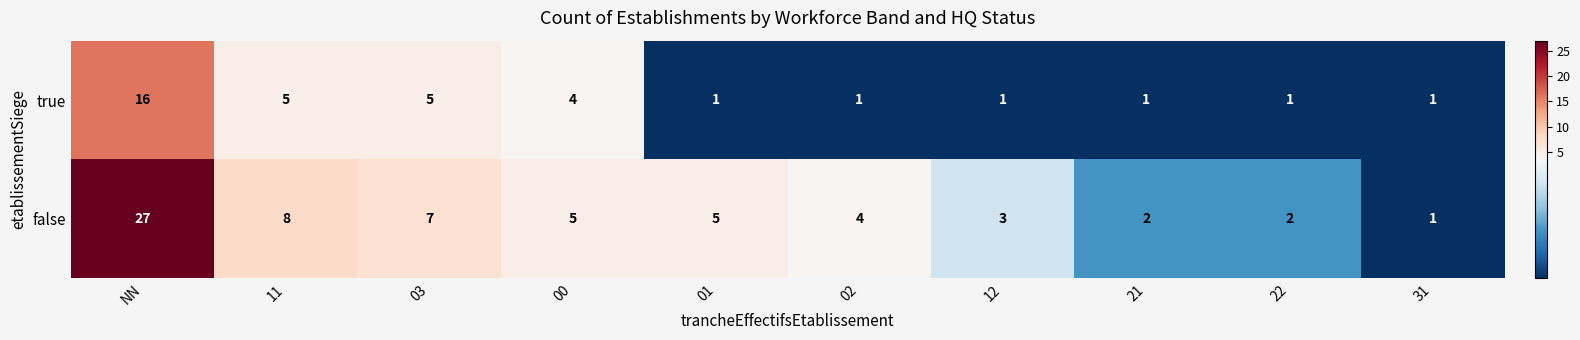

Reading left to right, what are all the values shown in this chart?

true: NN=16	11=5	03=5	00=4	01=1	02=1	12=1	21=1	22=1	31=1
false: NN=27	11=8	03=7	00=5	01=5	02=4	12=3	21=2	22=2	31=1